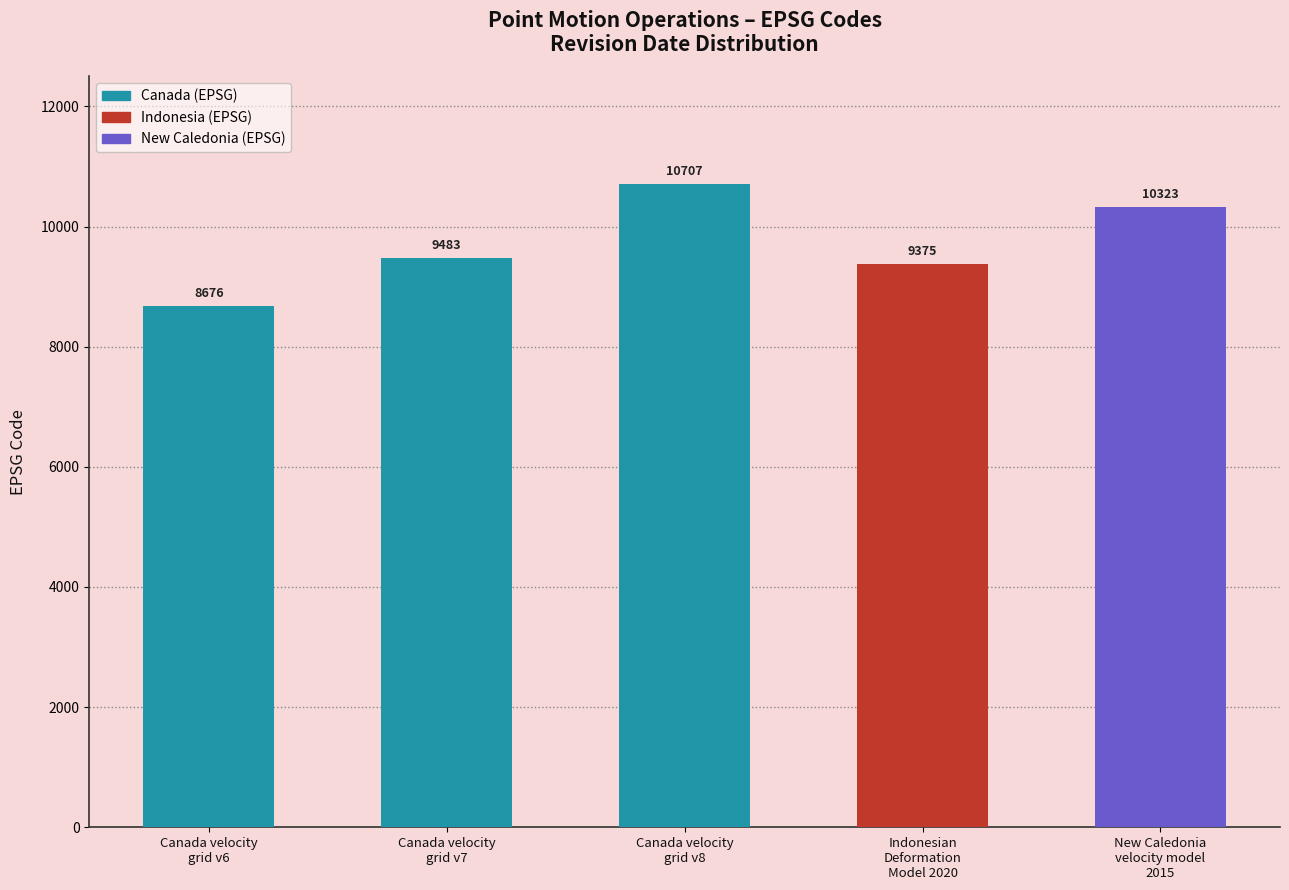

What is the smallest value displayed?

8676